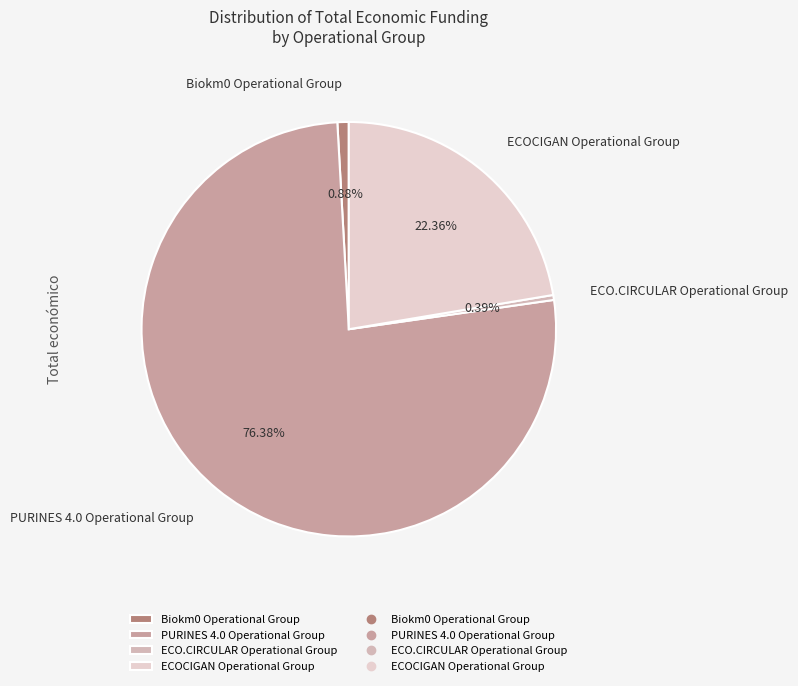

To the nearest percent, what is the combined percentage of PURINES 4.0 Operational Group and ECOCIGAN Operational Group?

99%